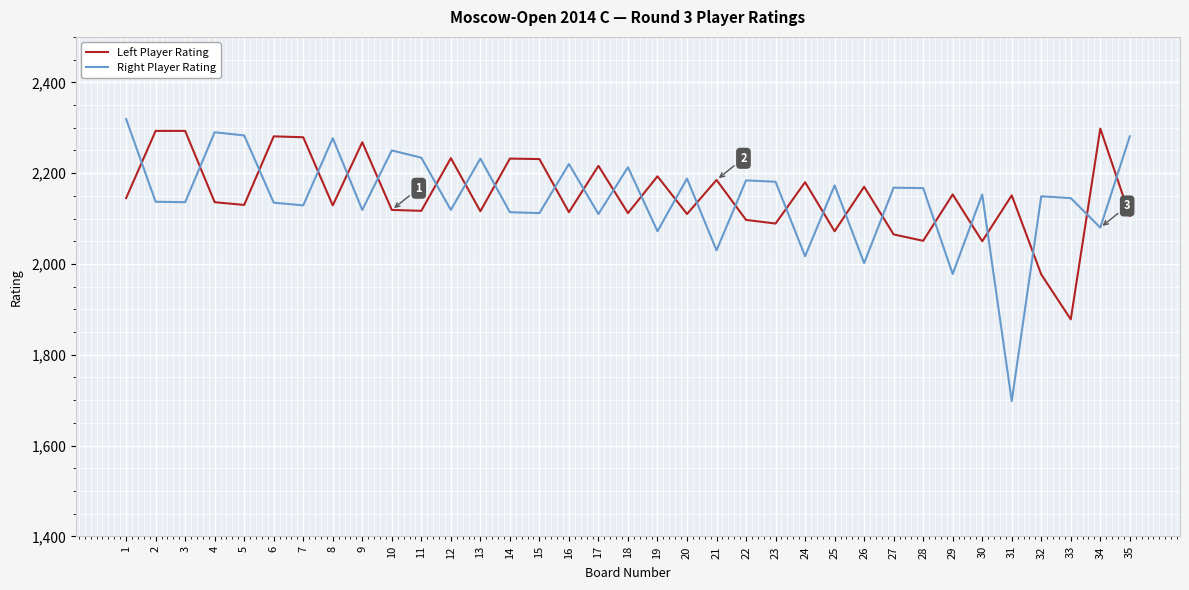

What is the difference between the second highest and minimum values in the Right Player Rating series?

592